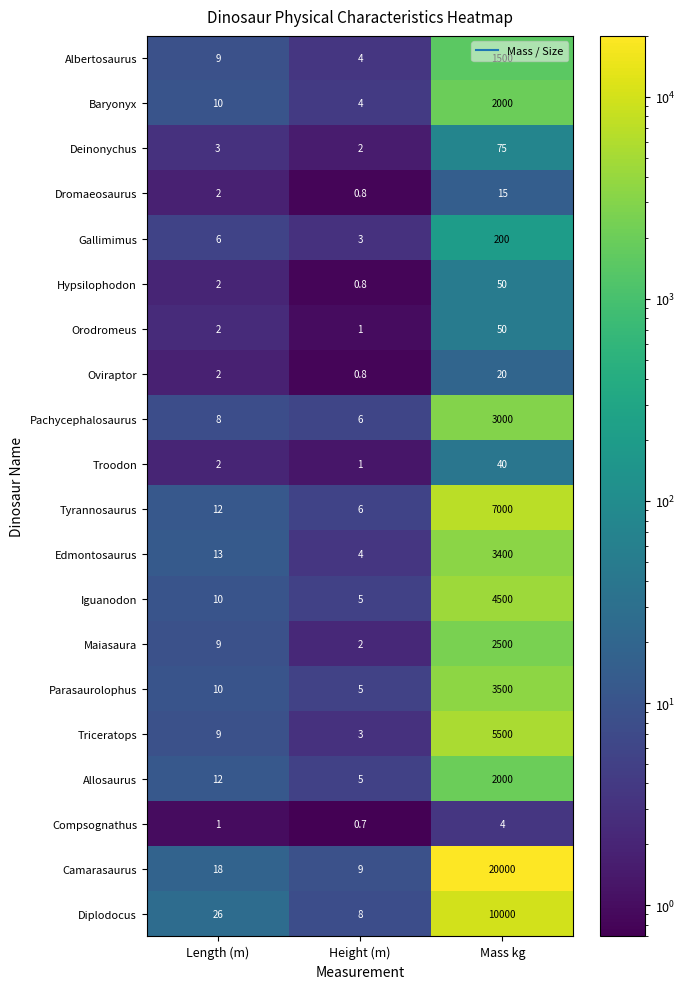

Which series has the largest range (max minus min)?

Camarasaurus